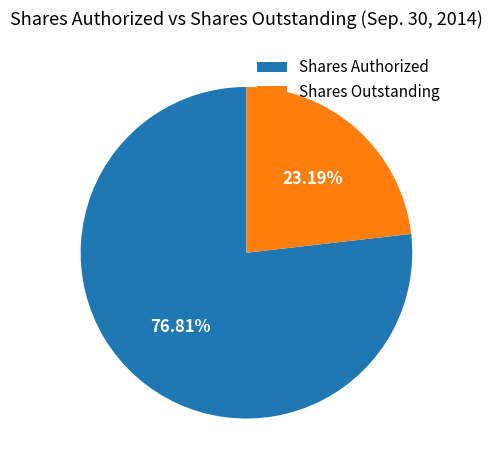

Does Shares Outstanding account for over 50% of the chart?

No